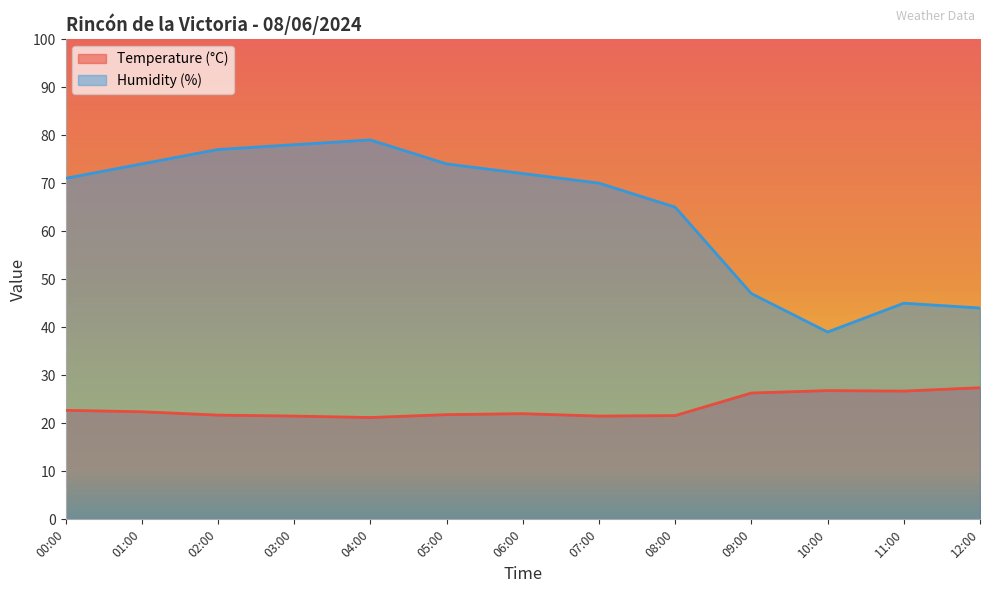

Is it true that Humidity (%) equals 105.3 at 08:00?

False